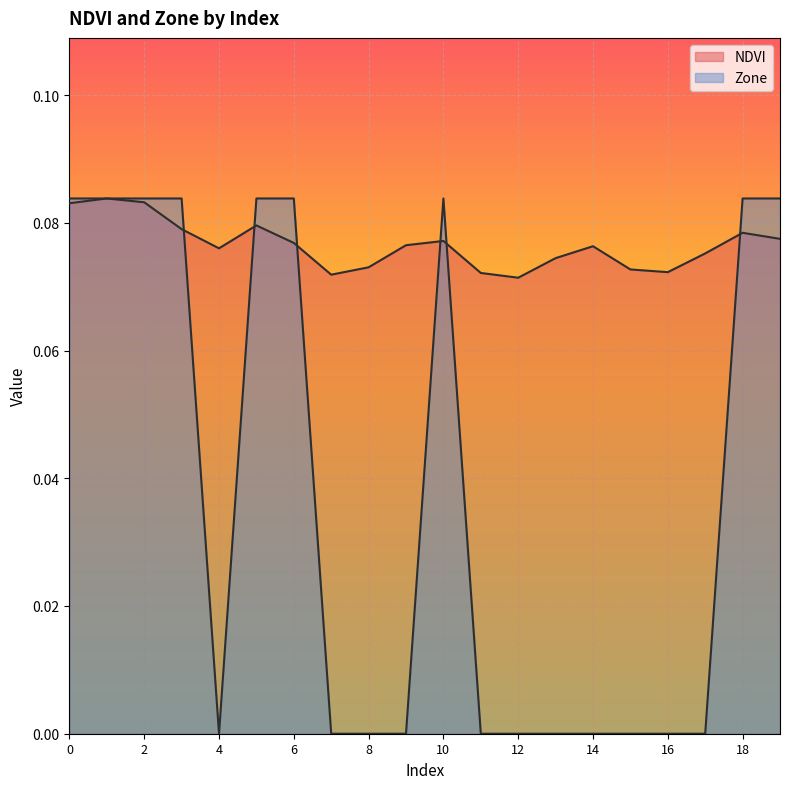

How many times do Zone and NDVI cross each other?

6